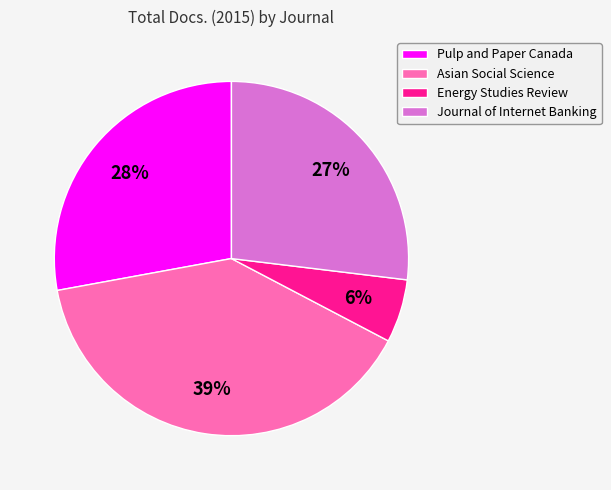

Is Journal of Internet Banking the majority of the pie?

No